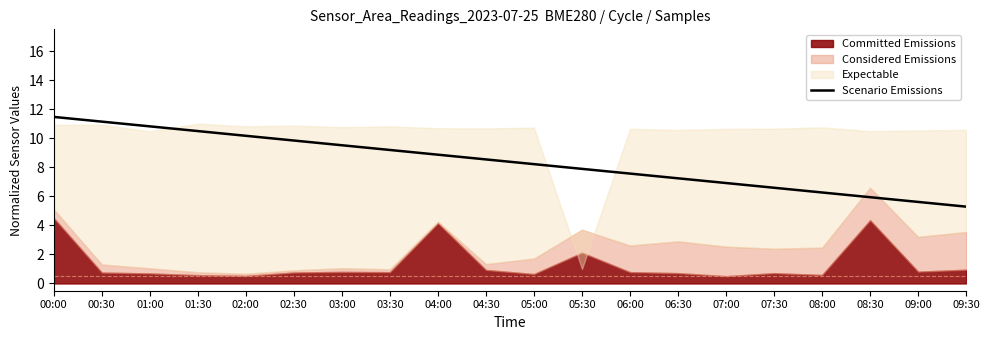

What is the highest value of the Scenario Emissions series?

11.5